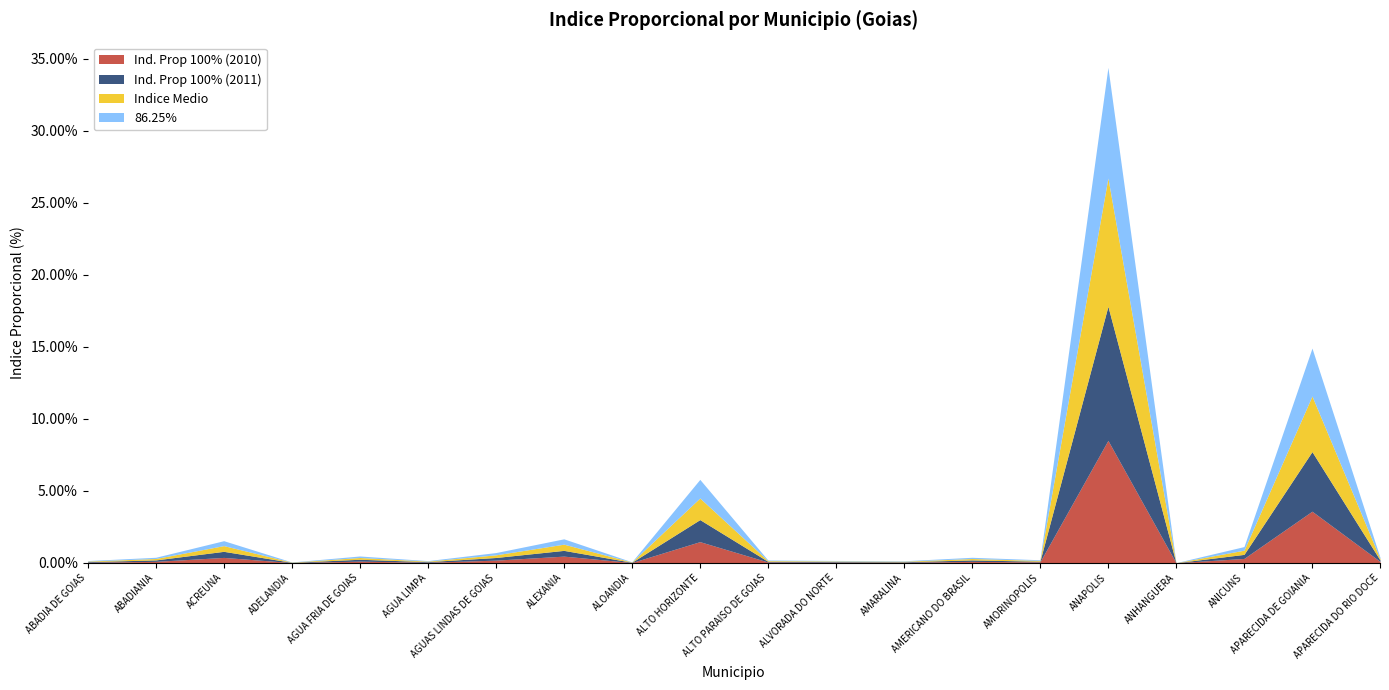

Which series has the largest range (max minus min)?

Ind. Prop 100% (2011)